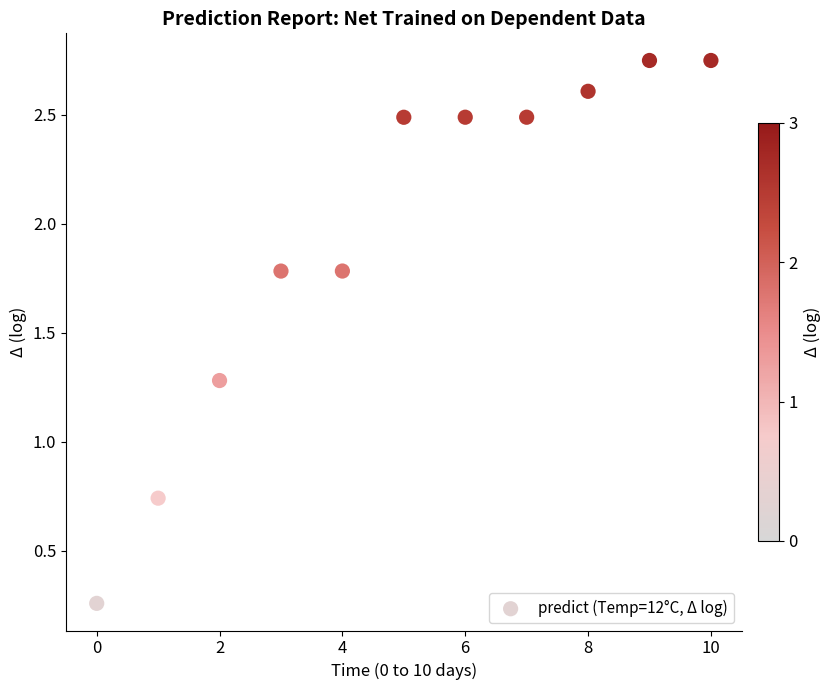

What is the average Y value?

1.9